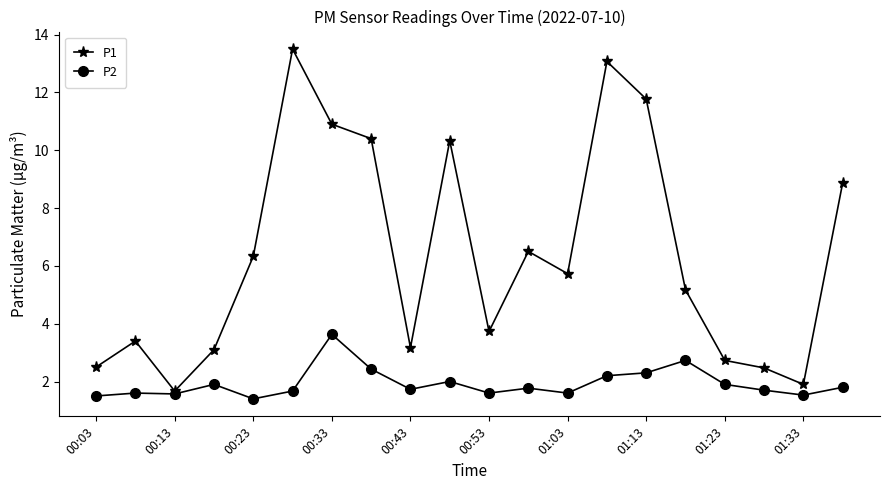

True or false: P2 has more than 0 interior local peaks.

True